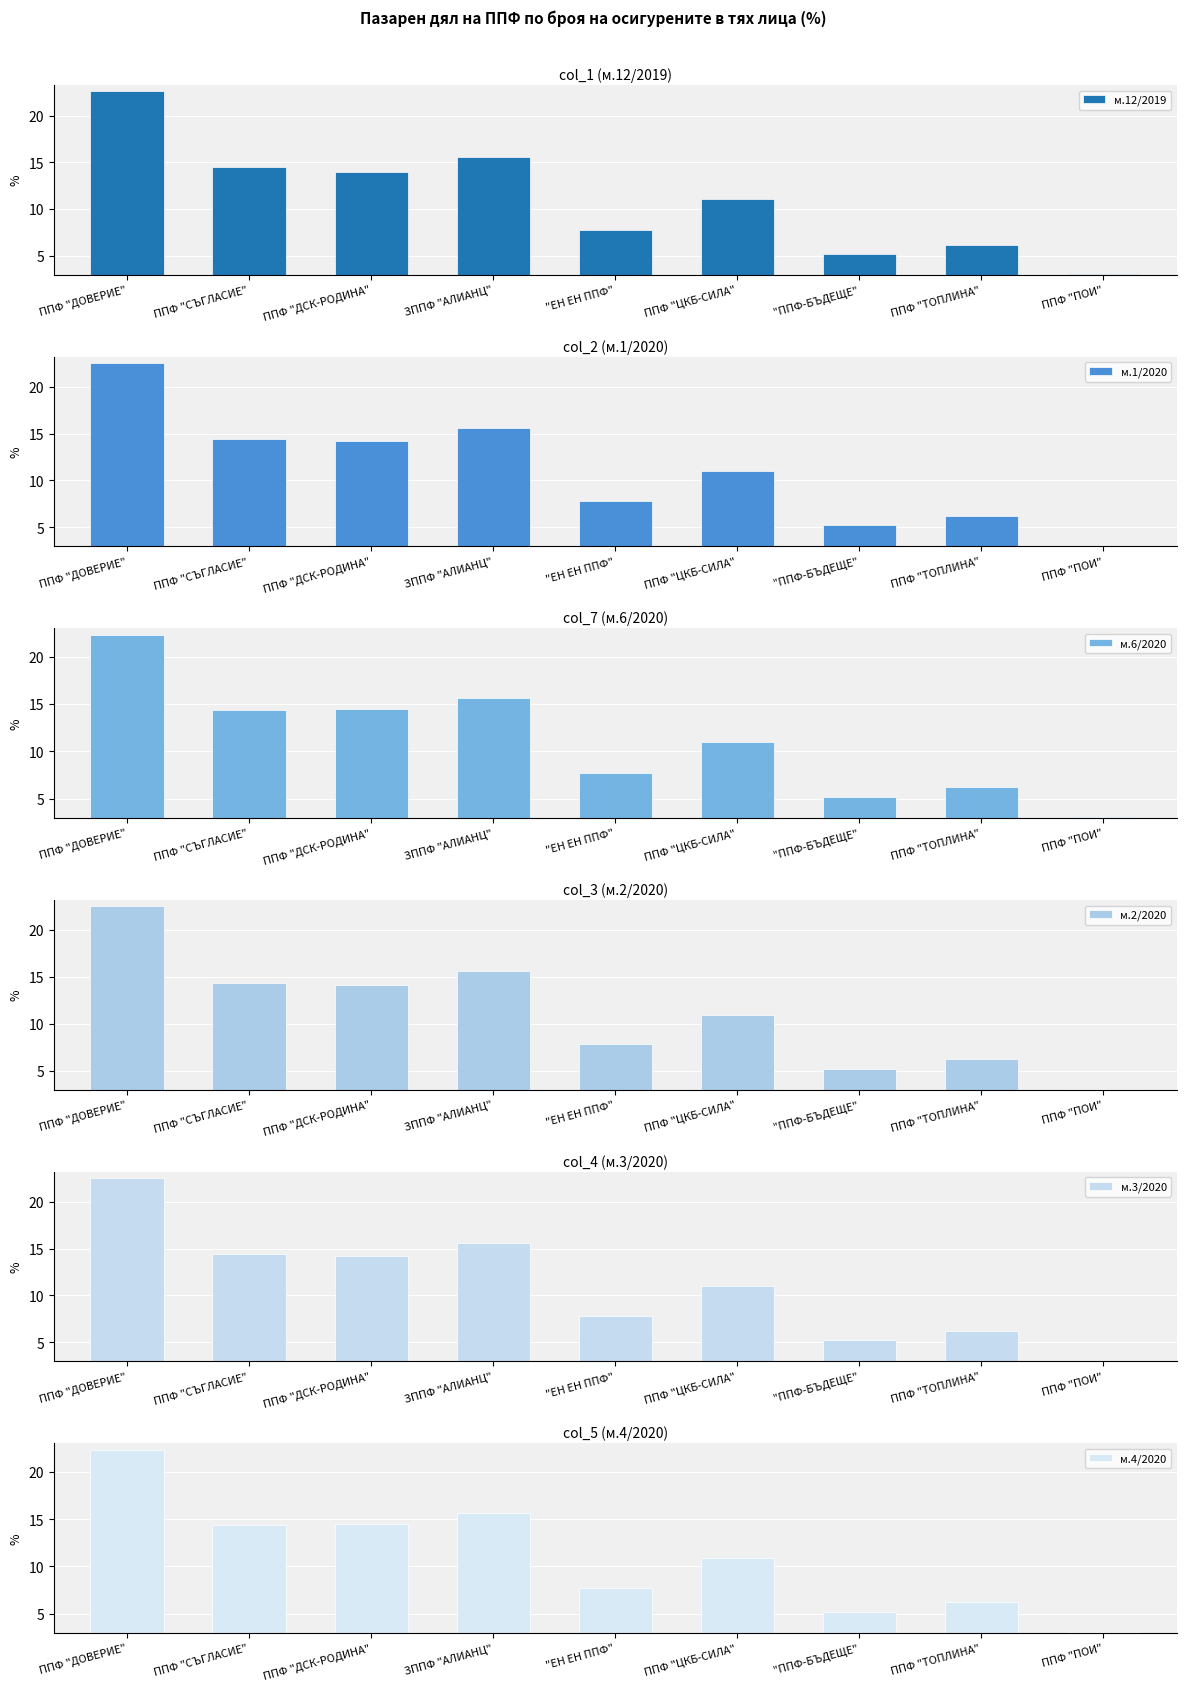

Is it true that м.12/2019 equals 9.9 at ППФ "ТОПЛИНА"?

False